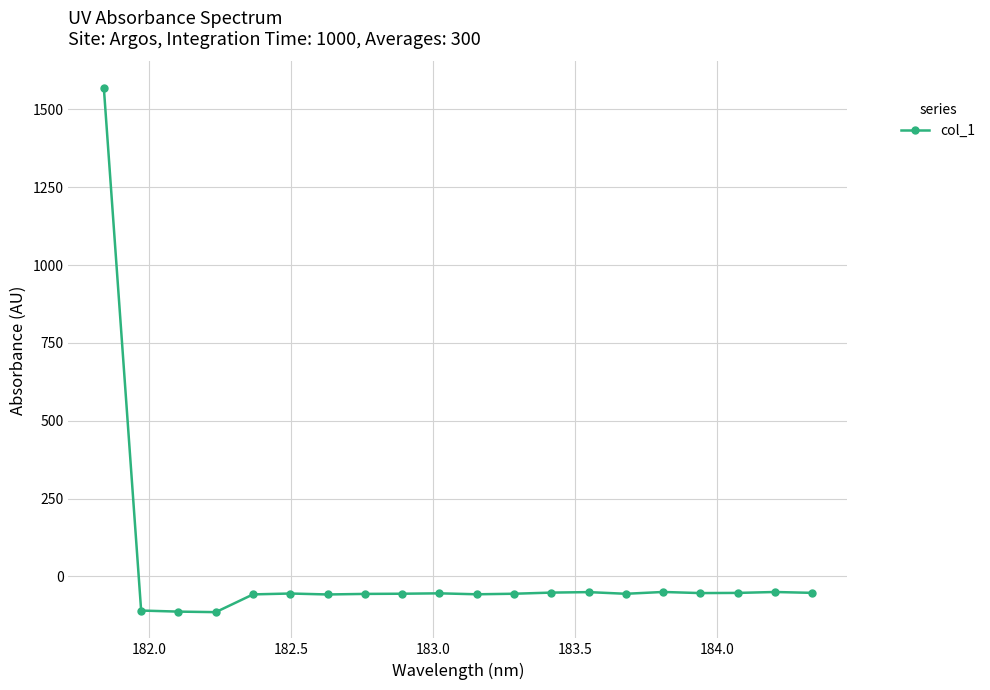

What is the smallest value displayed?

-114.7